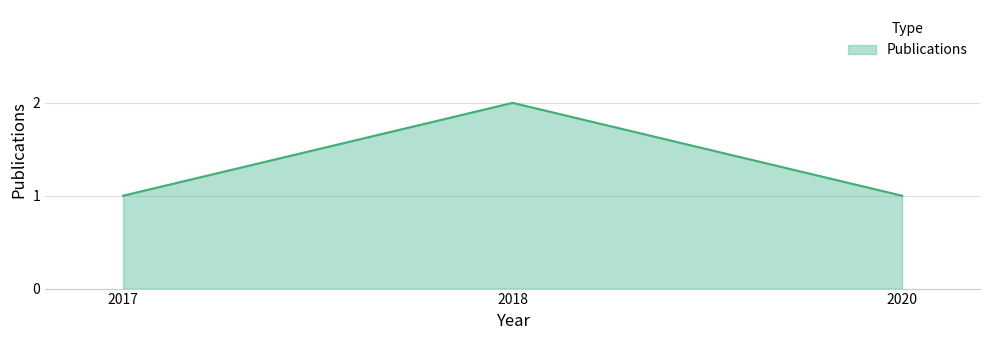

What is the average value?

1